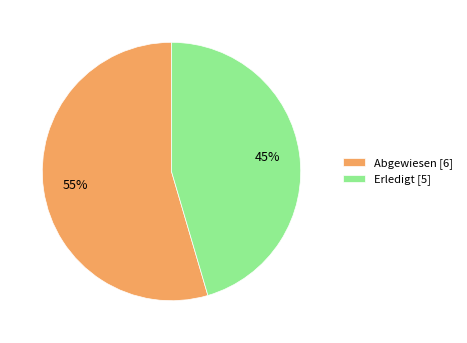

Approximately how many times larger is the value at Abgewiesen [6] compared to Erledigt [5]?

1.2